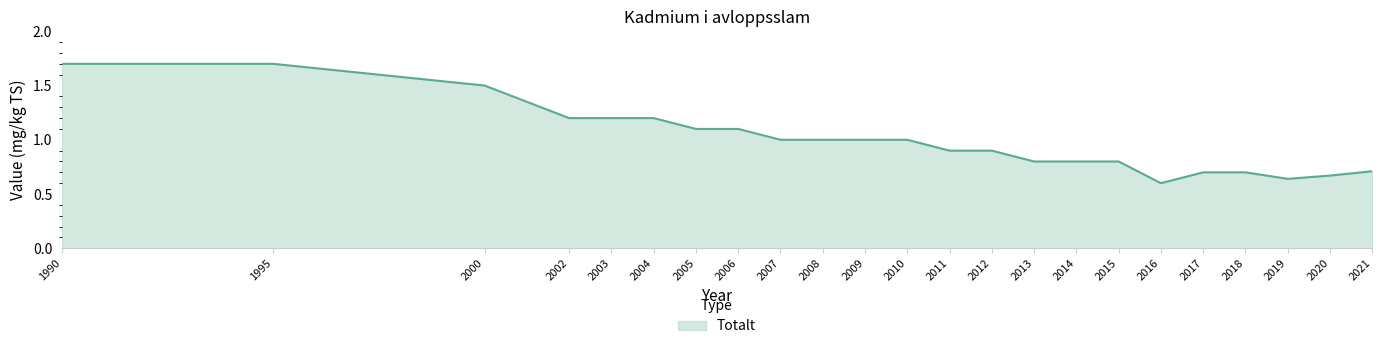

What is the greatest value displayed?

1.7